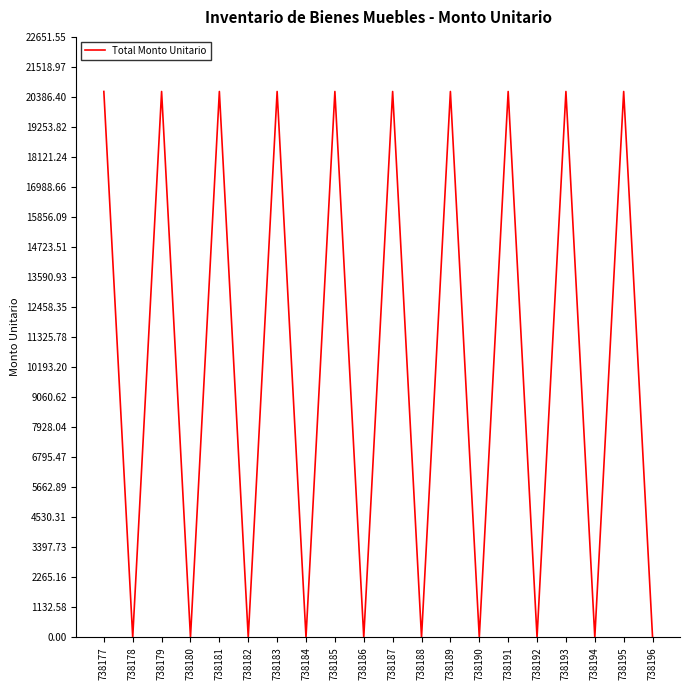

Approximately how many times larger is the value at 738181 compared to 738189?

1.0